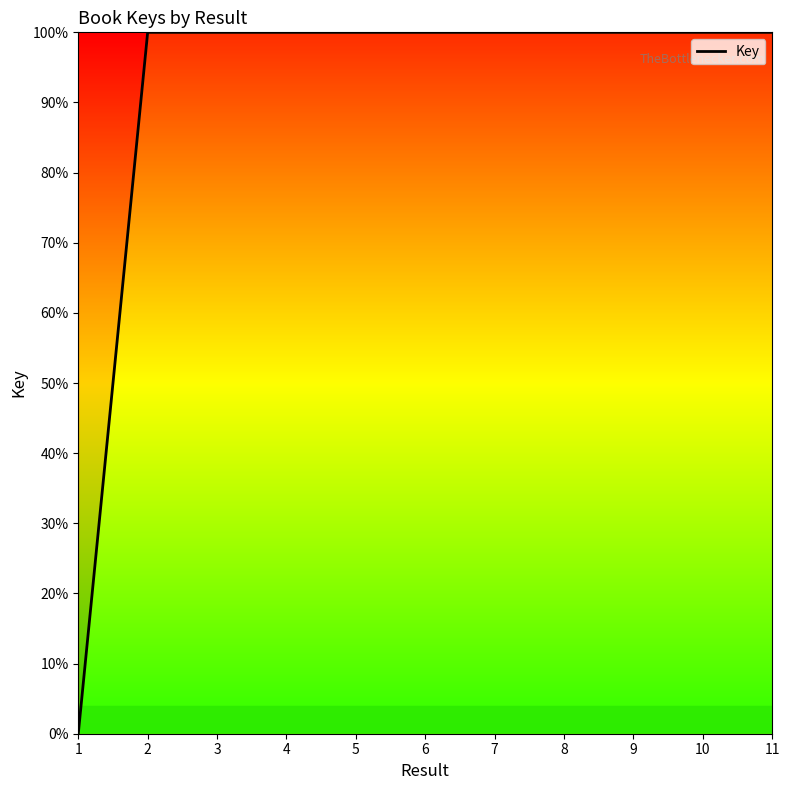

Between 1 and 7, which is larger?

7